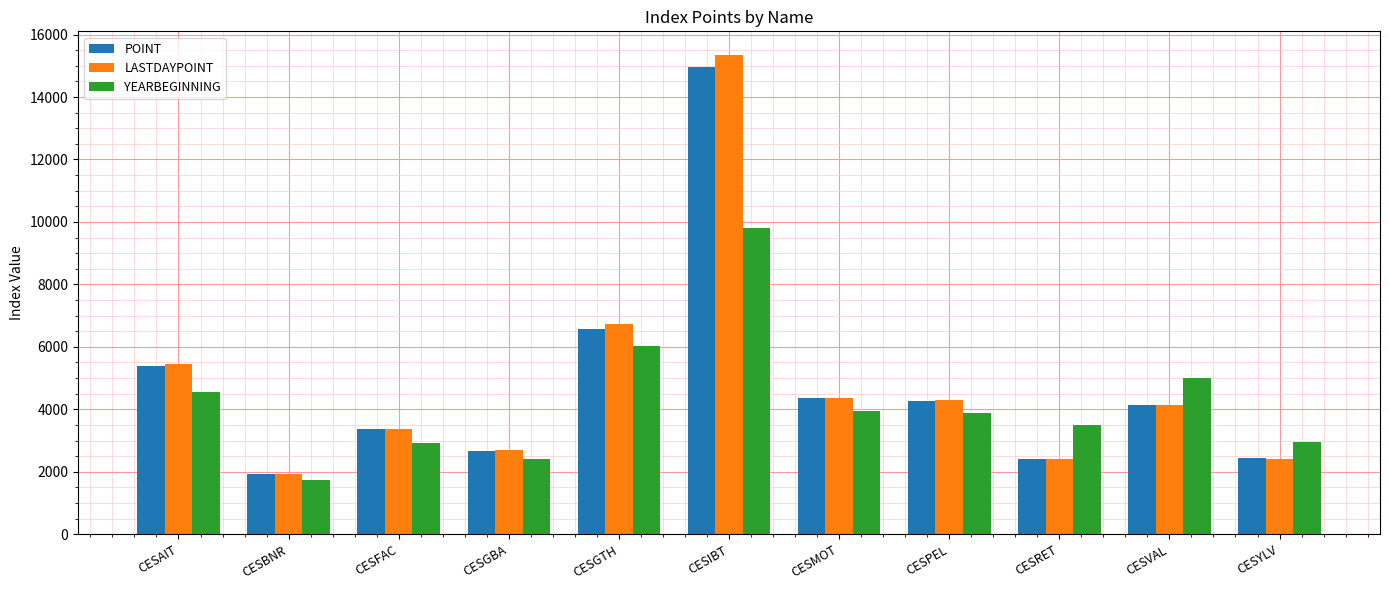

What value does the LASTDAYPOINT series have at CESRET?

2406.0